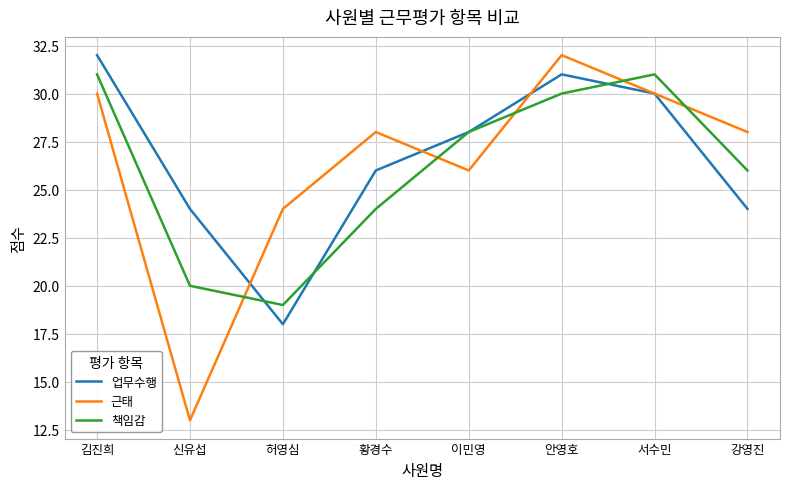

Is it true that 업무수행 equals 24 at 강영진?

True